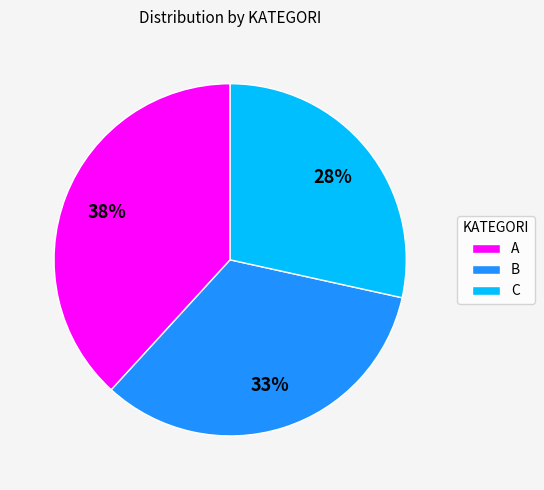

Is the sum of A and B greater than half?

Yes